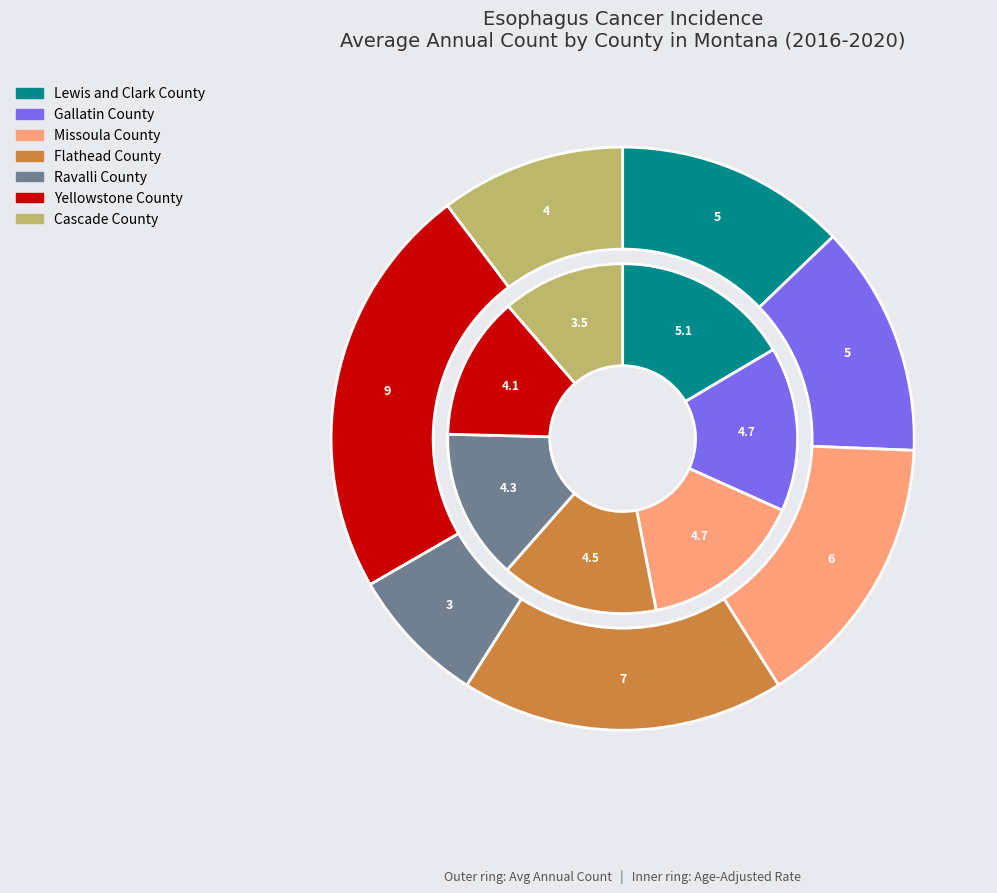

True or false: Yellowstone County accounts for 16% of the total.

False